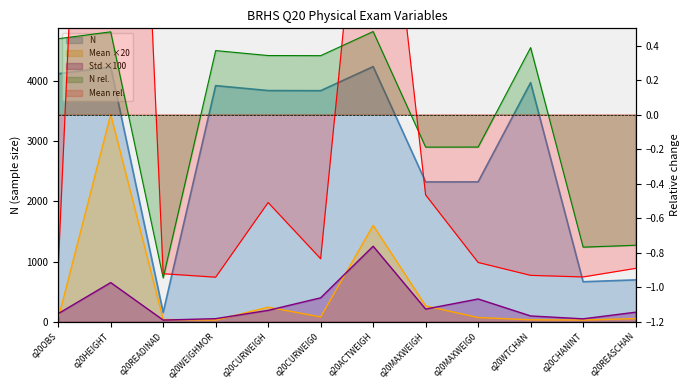

What is the total value across all series at q20WEIGHMOR?

4005.8